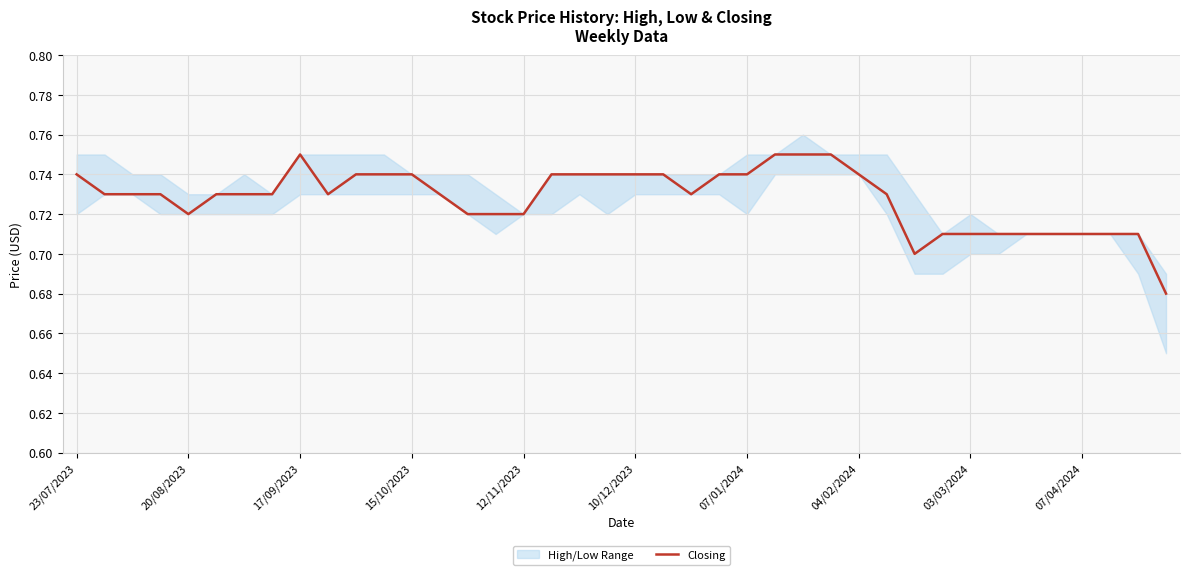

Reading left to right, list all the values displayed in this chart.

0.7	0.7	0.7	0.7	0.7	0.7	0.7	0.7	0.8	0.7	0.7	0.7	0.7	0.7	0.7	0.7	0.7	0.7	0.7	0.7	0.7	0.7	0.7	0.7	0.7	0.8	0.8	0.8	0.7	0.7	0.7	0.7	0.7	0.7	0.7	0.7	0.7	0.7	0.7	0.7